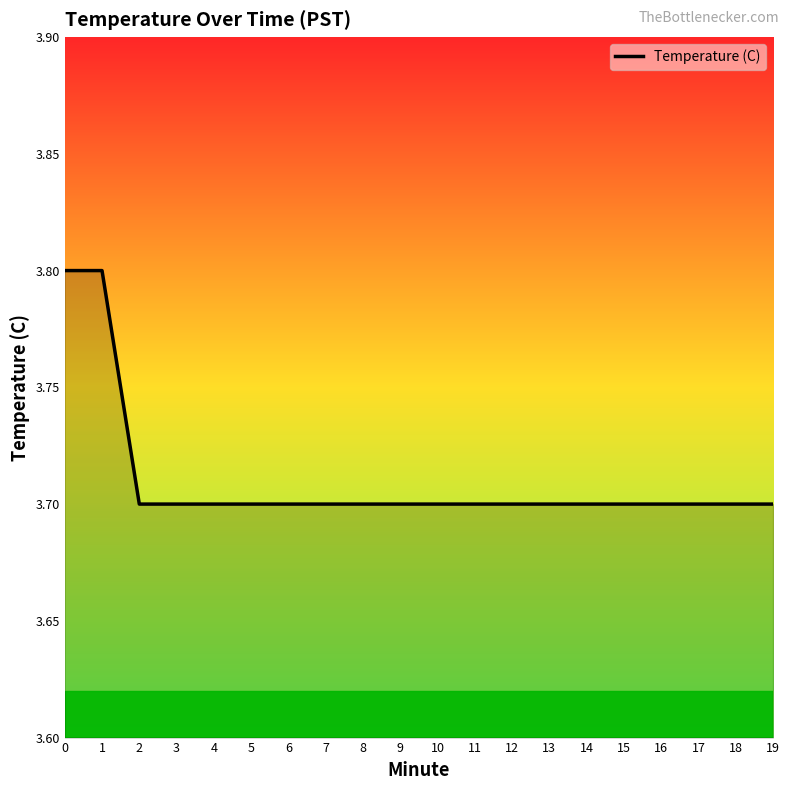

What is the greatest value displayed?

3.8